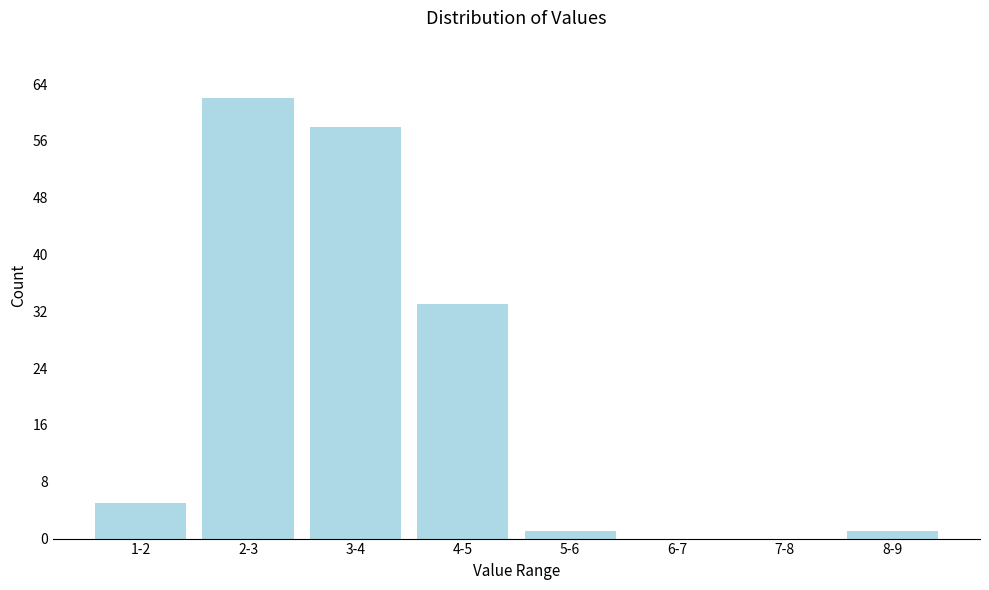

Reading left to right, what are all the values shown in this chart?

1-2=5	2-3=62	3-4=58	4-5=33	5-6=1	6-7=0	7-8=0	8-9=1